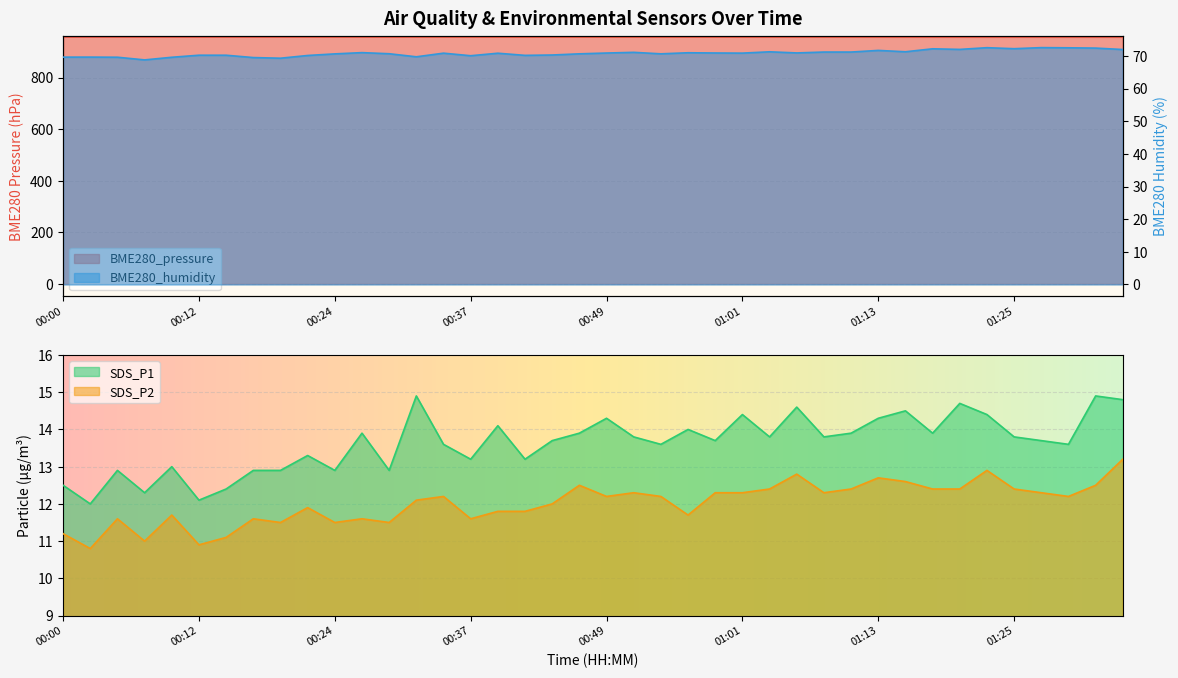

The value of BME280_pressure at 00:49 is 958.2. True or false?

True